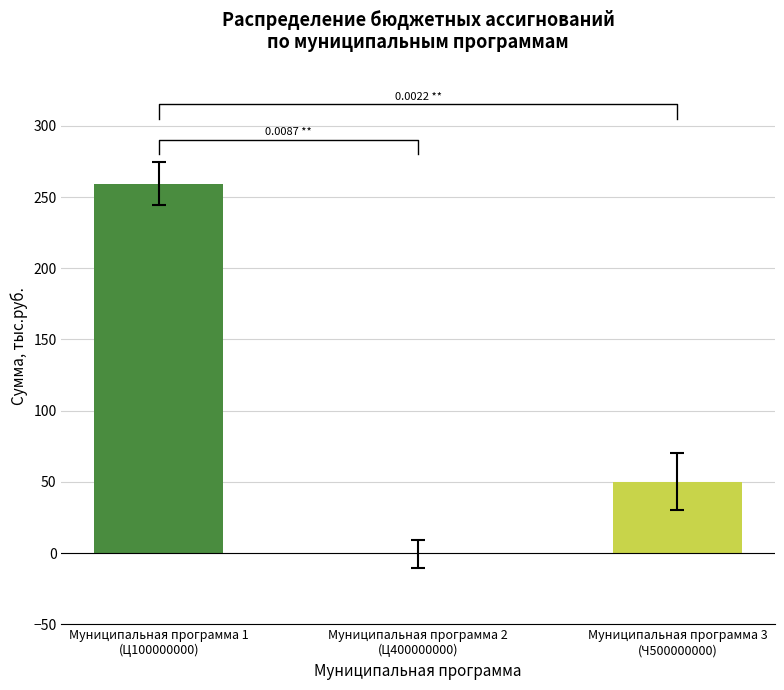

At which category does the chart reach its minimum across all series?

Муниципальная программа 2
(Ц400000000)